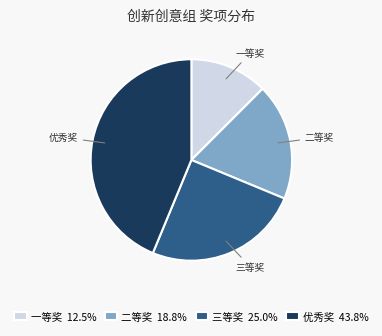

Is there a majority slice in this chart?

No